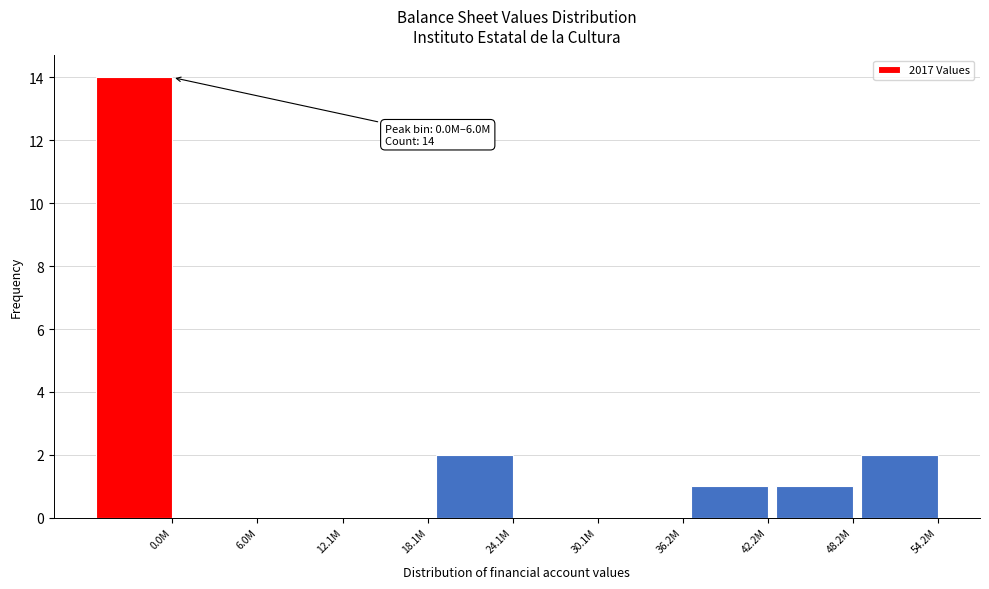

Reading left to right, what are all the values shown in this chart?

0.0M=14	6.0M=0	12.1M=0	18.1M=0	24.1M=2	30.1M=0	36.2M=0	42.2M=1	48.2M=1	54.2M=2